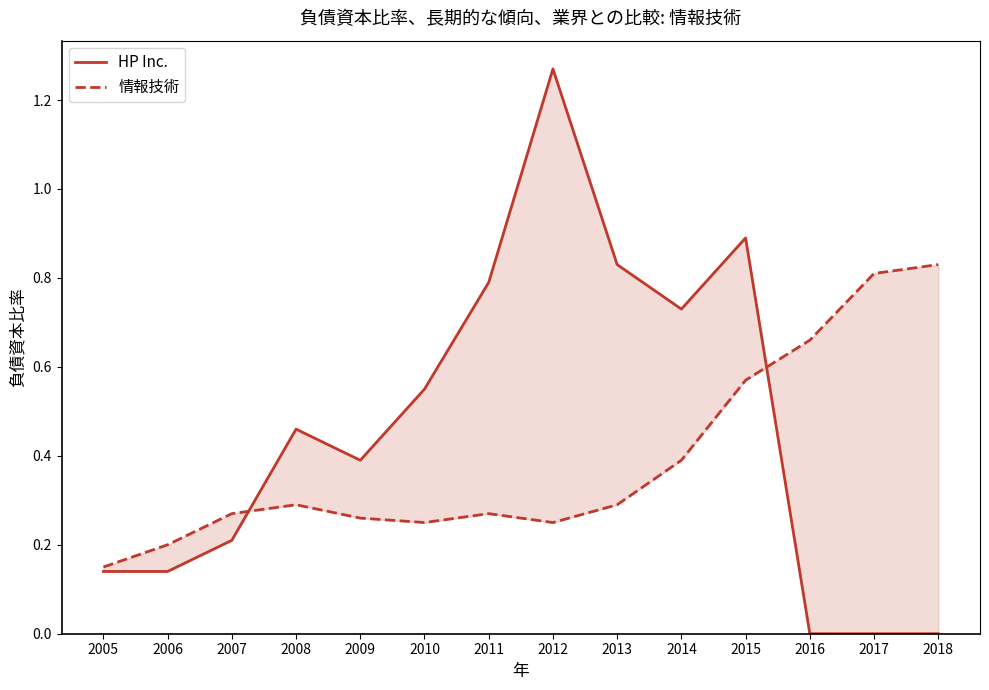

At which label does 情報技術 reach its peak?

2018